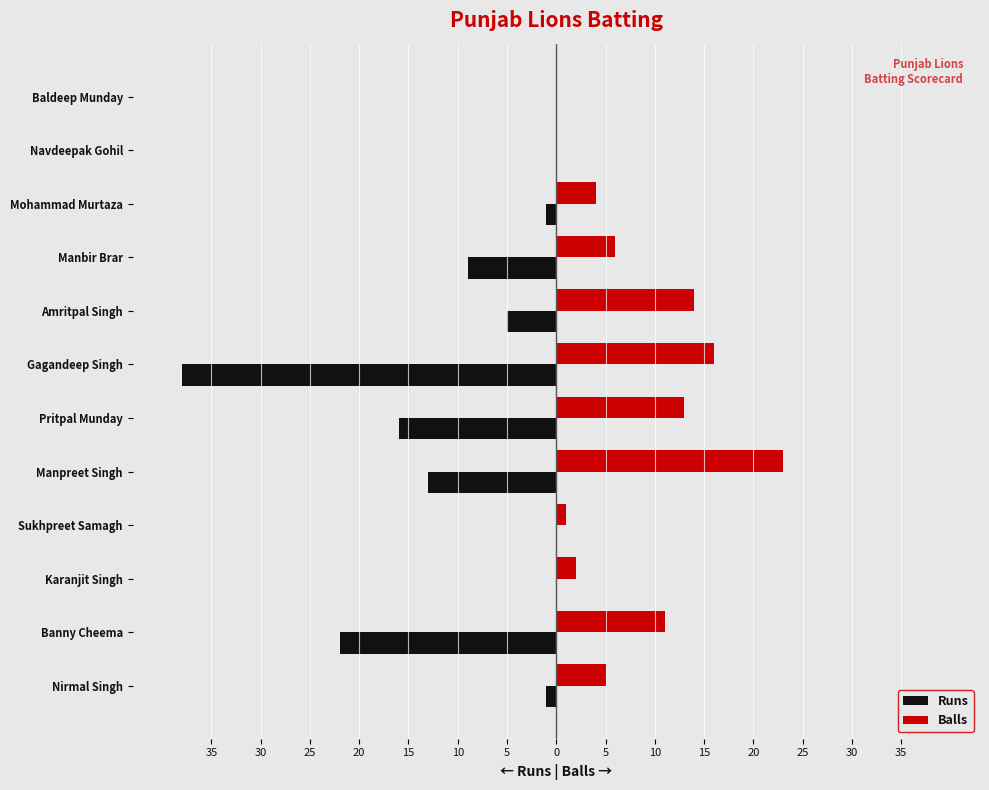

What are all the series names shown in the legend?

Runs, Balls